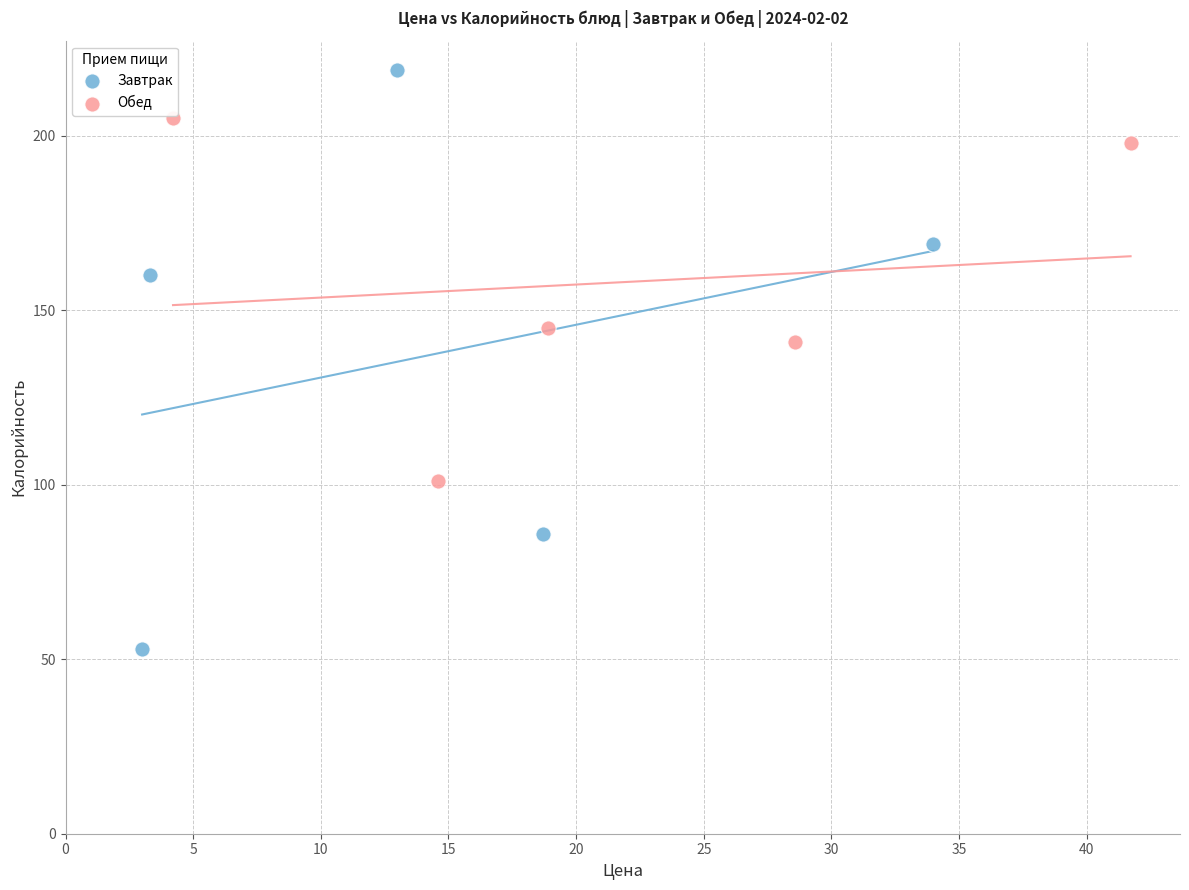

Which series has the widest spread of Y values?

Завтрак